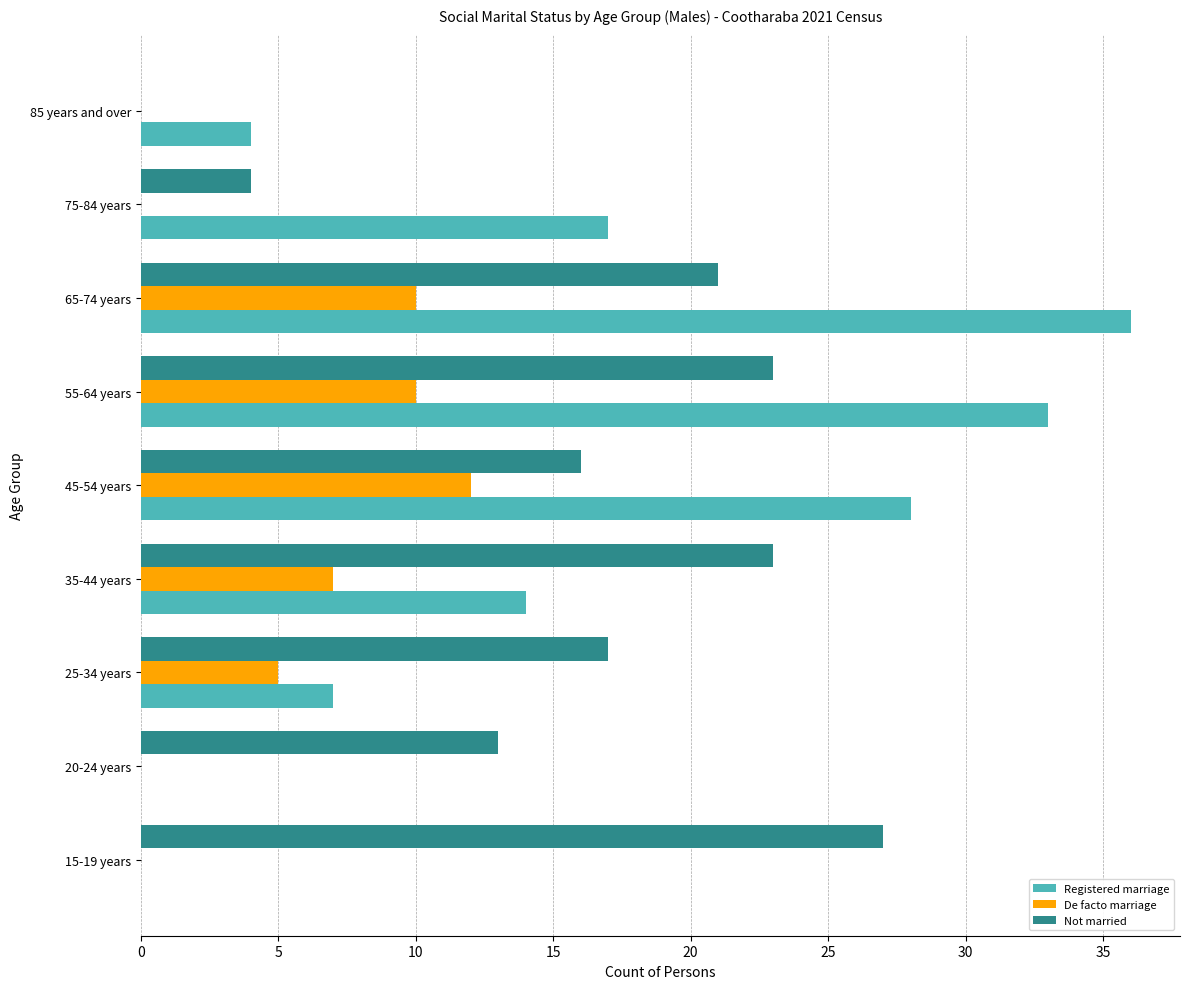

How many positive values does the Not married series have?

8